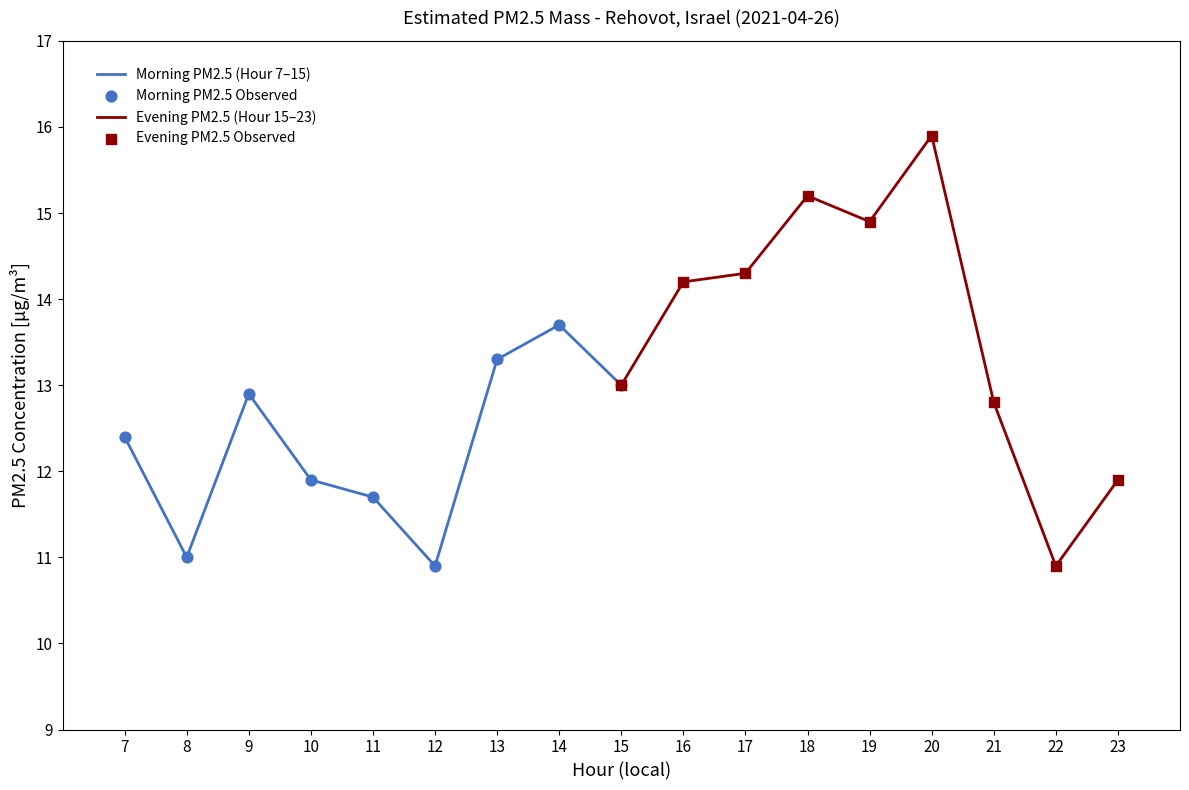

Which series has the largest total across all categories?

Evening PM2.5 (Hour 15–23)